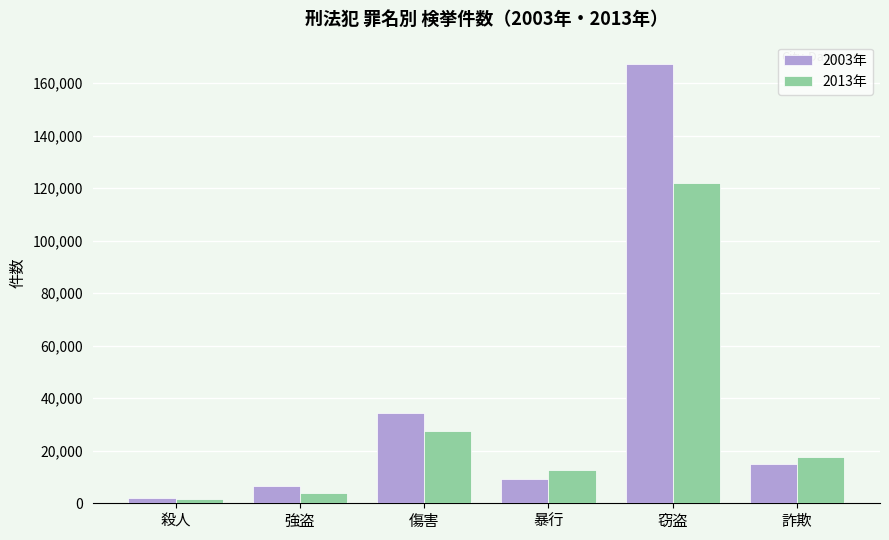

What is the label of the 4th bar from the right?

傷害